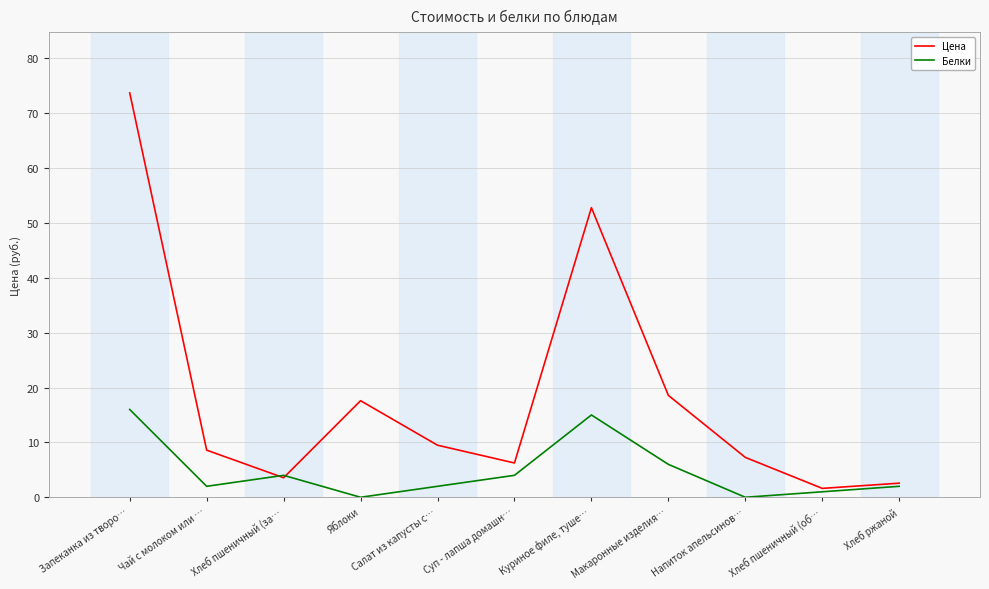

How many distinct data groups are displayed?

2